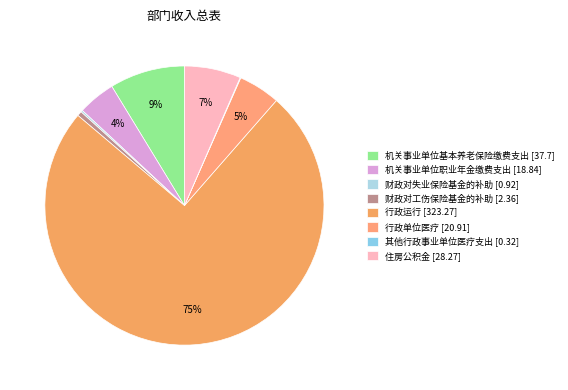

Is it true that 机关事业单位基本养老保险缴费支出 is 9% of the pie?

True